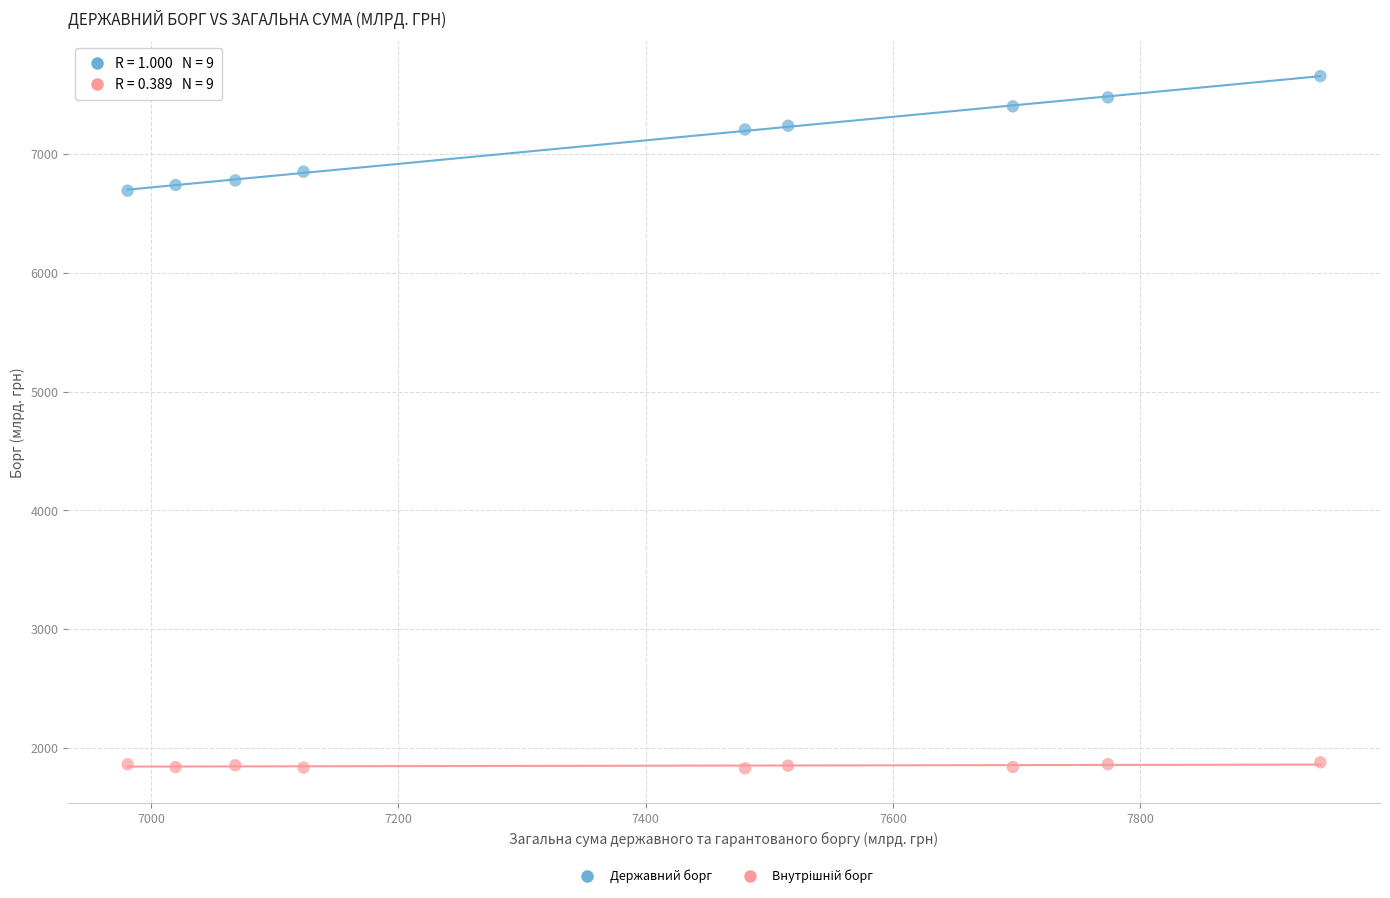

Which series has the largest Y range (max minus min)?

Державний борг